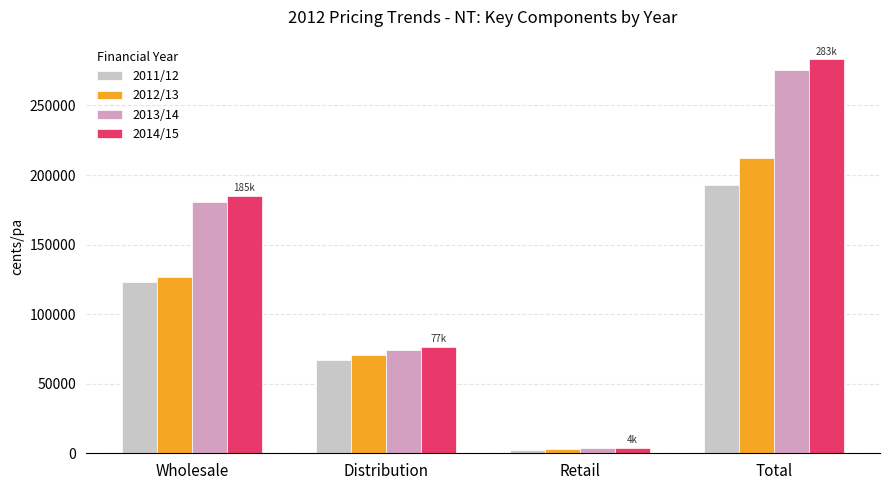

Reading left to right, extract all data points from this chart.

2011/12: 123222.5	67212.2	2560.5	192995.2
2012/13: 126877.1	70487.3	2819.5	211990.6
2013/14: 180684.1	74074.8	4015.2	275587.7
2014/15: 185201.2	76572.1	4115.6	283122.8